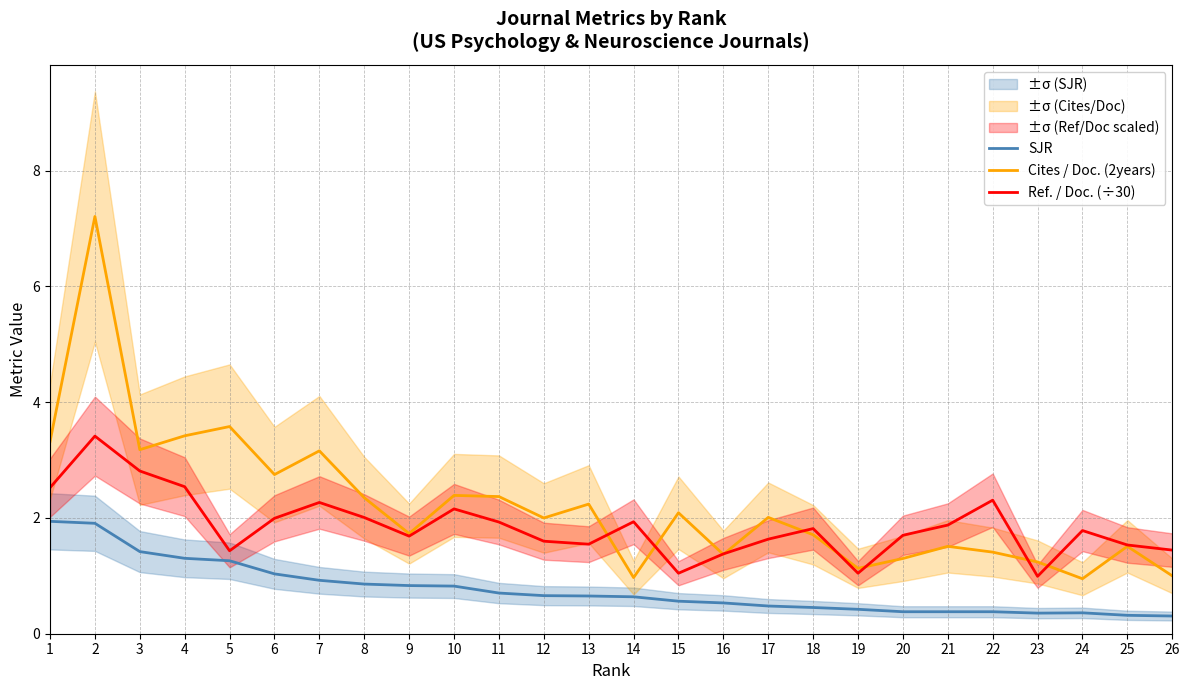

At which category does the chart reach its peak across all series?

2